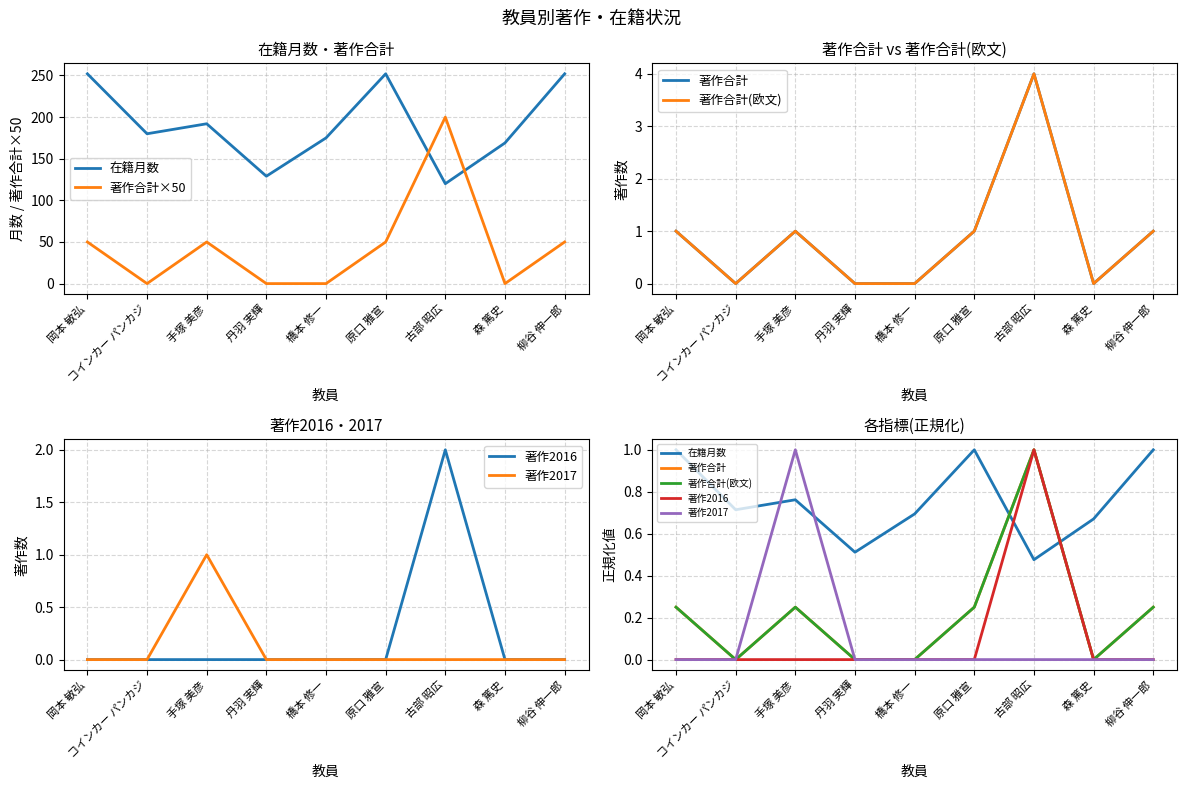

At which label is 著作合計(欧文) closest to 0?

コインカー パンカジ